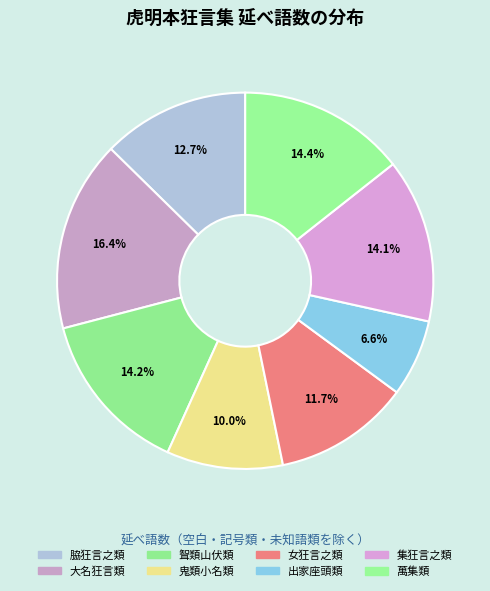

To the nearest percent, what is the average slice percentage?

12%